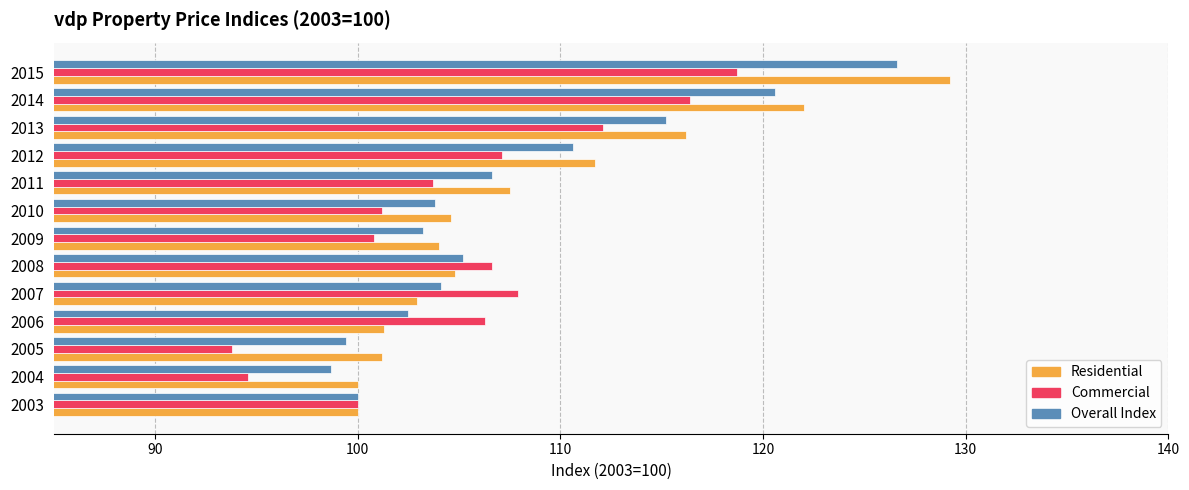

What is the approximate value of Commercial at 2004?

94.6